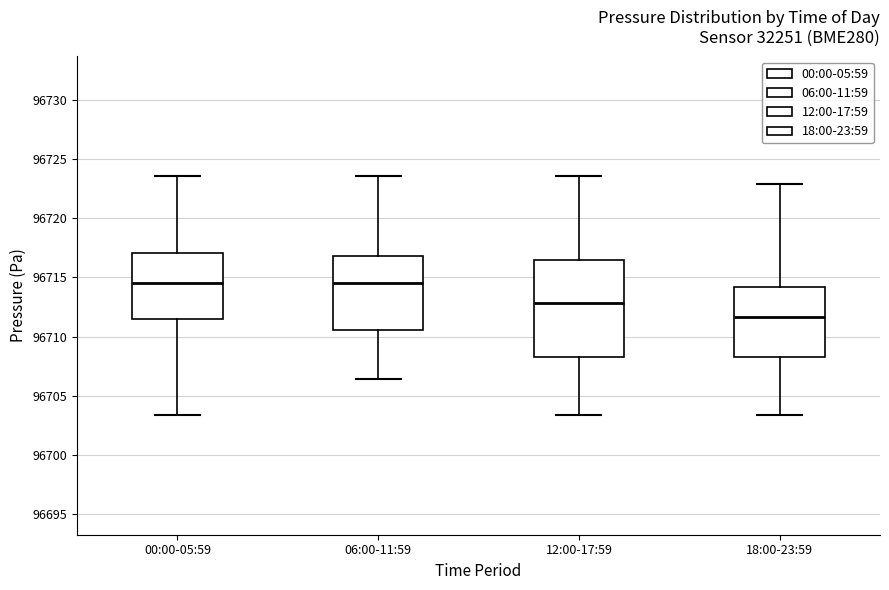

Which box is the tallest, from its lower edge to its upper edge?

12:00-17:59